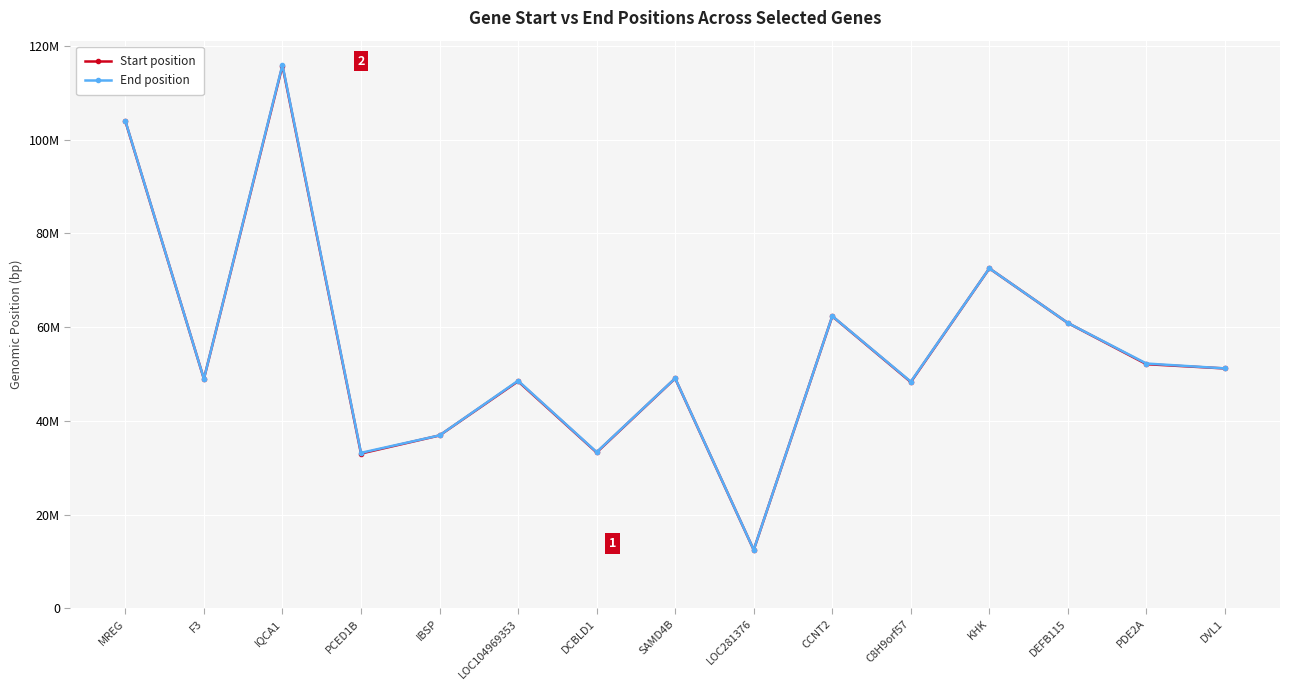

At how many categories does at least one series exceed 13006725?

14